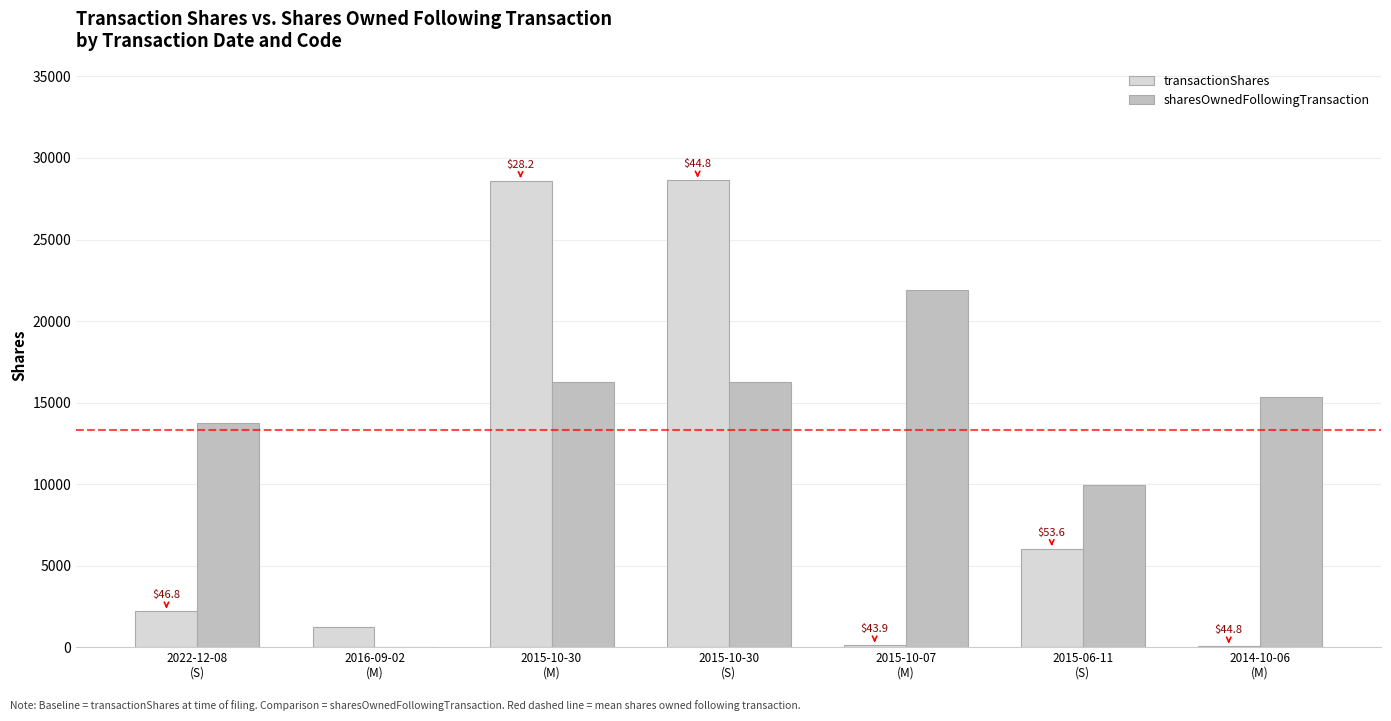

What is the highest value of the sharesOwnedFollowingTransaction series?

21877